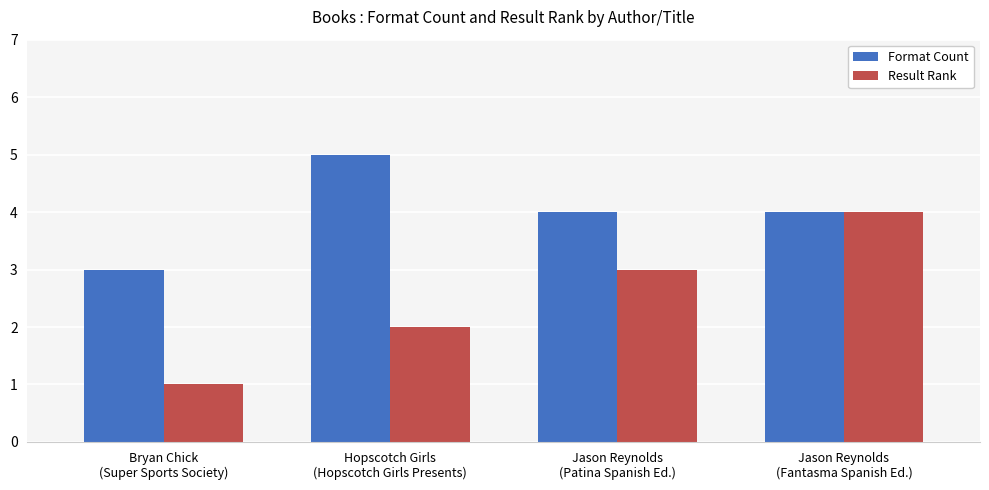

How many bars are there in each group?

2